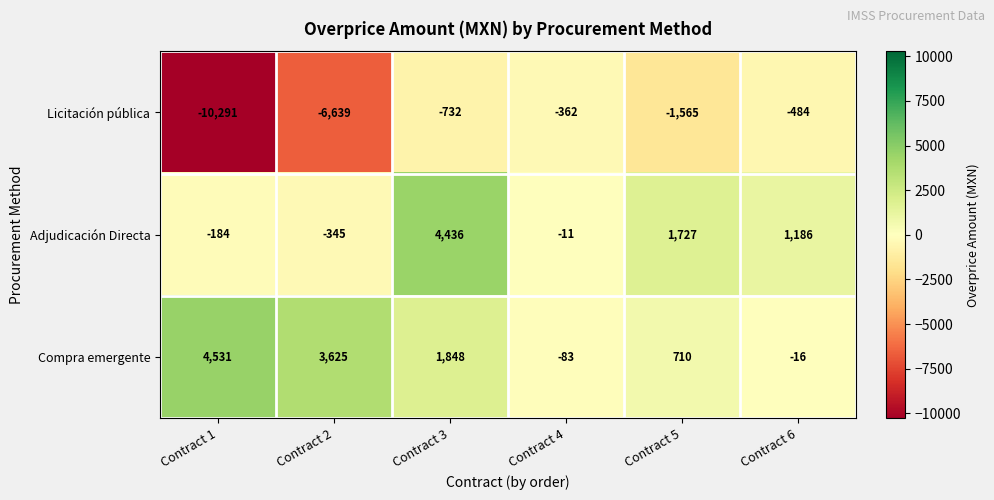

True or false: Adjudicación Directa has a value of 862 at Contract 5.

False